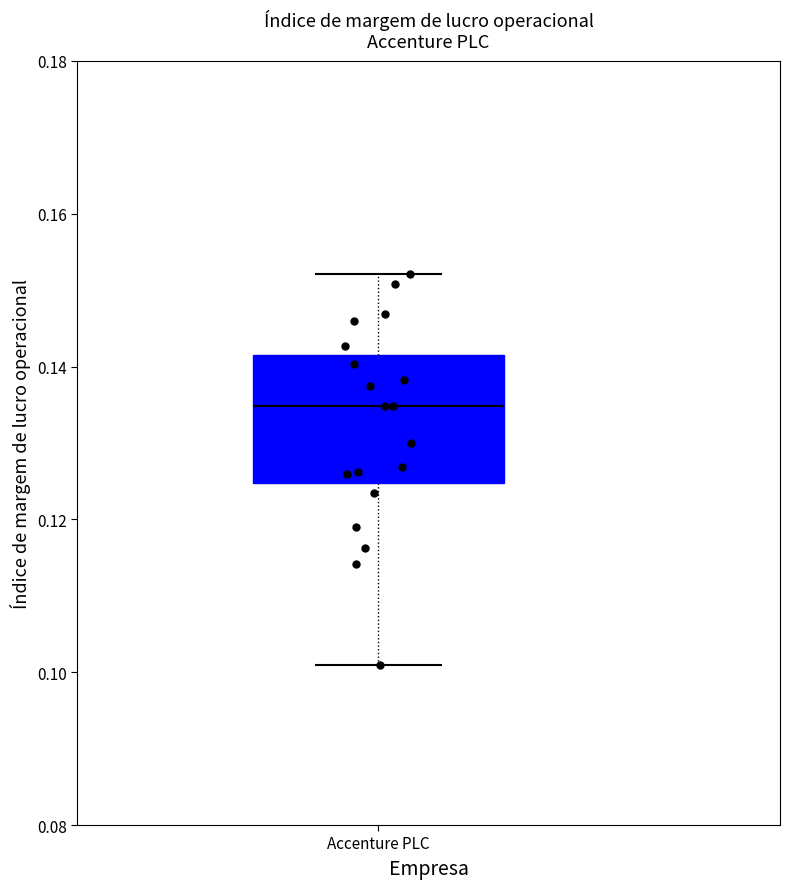

Read this box plot against the y-axis: the position of the median line, the range covered by the box, and the ends of both whiskers. The values are not printed on the chart, so give them approximately, as read against the axis.

median 0.134, box 0.124 to 0.142, whiskers 0.102 to 0.152